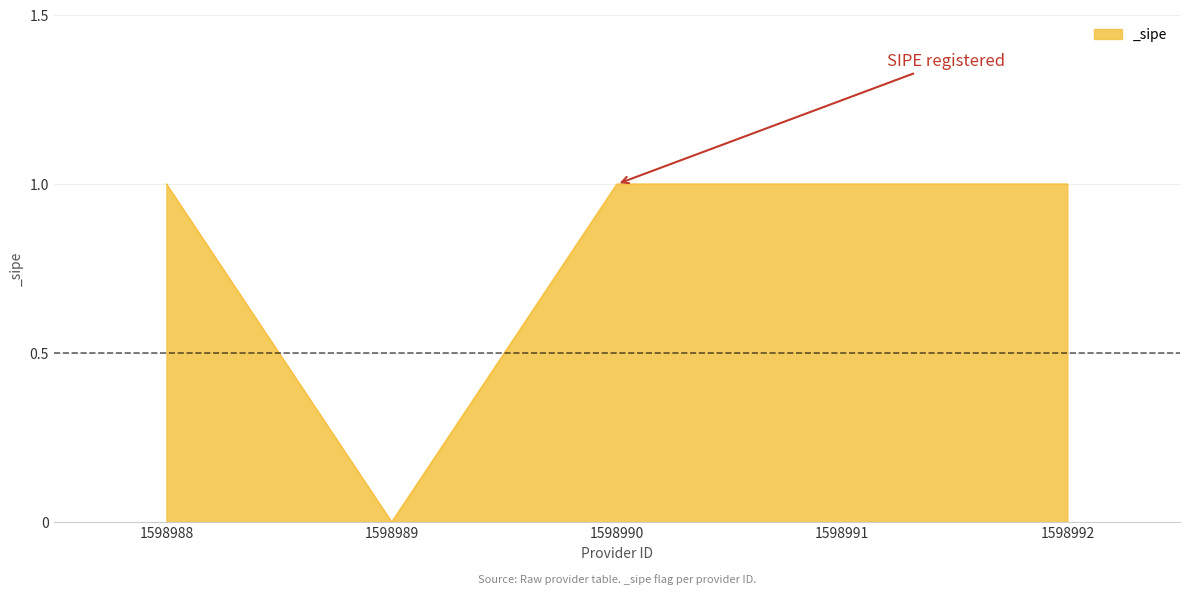

Where is the first local minimum?

1598989